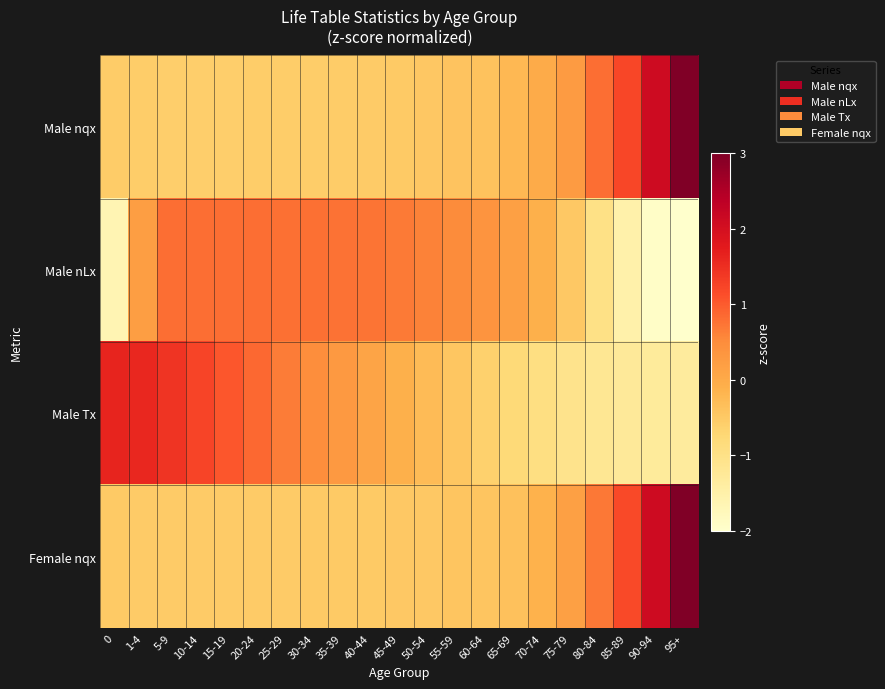

Reading right to left, list all the values displayed in this chart.

Male nqx: 95+=3.2	90-94=2.1	85-89=1.2	80-84=0.8	75-79=0.3	70-74=-0.0	65-69=-0.2	60-64=-0.4	55-59=-0.4	50-54=-0.5	45-49=-0.5	40-44=-0.5	35-39=-0.5	30-34=-0.6	25-29=-0.6	20-24=-0.6	15-19=-0.6	10-14=-0.6	5-9=-0.6	1-4=-0.6	0=-0.5
Male nLx: 95+=-2.2	90-94=-1.9	85-89=-1.5	80-84=-1.0	75-79=-0.5	70-74=-0.1	65-69=0.2	60-64=0.4	55-59=0.5	50-54=0.6	45-49=0.7	40-44=0.7	35-39=0.8	30-34=0.8	25-29=0.8	20-24=0.8	15-19=0.8	10-14=0.8	5-9=0.8	1-4=0.2	0=-1.6
Male Tx: 95+=-1.3	90-94=-1.3	85-89=-1.3	80-84=-1.2	75-79=-1.1	70-74=-0.9	65-69=-0.8	60-64=-0.6	55-59=-0.4	50-54=-0.3	45-49=-0.1	40-44=0.1	35-39=0.3	30-34=0.5	25-29=0.7	20-24=0.9	15-19=1.0	10-14=1.2	5-9=1.4	1-4=1.6	0=1.6
Female nqx: 95+=3.3	90-94=2.1	85-89=1.2	80-84=0.7	75-79=0.2	70-74=-0.1	65-69=-0.4	60-64=-0.4	55-59=-0.4	50-54=-0.5	45-49=-0.5	40-44=-0.5	35-39=-0.5	30-34=-0.5	25-29=-0.5	20-24=-0.5	15-19=-0.5	10-14=-0.5	5-9=-0.5	1-4=-0.5	0=-0.5